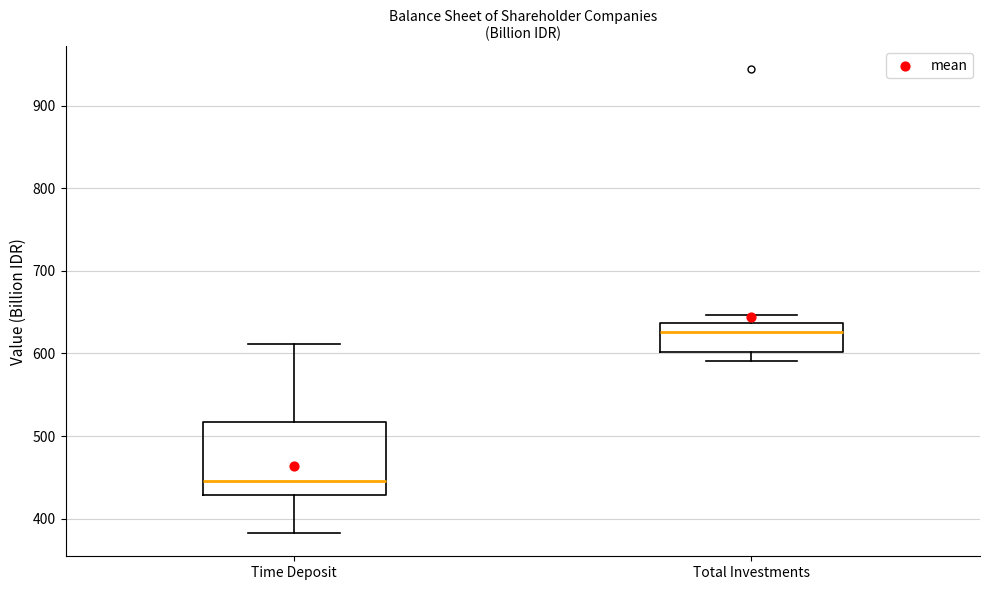

Which box has the lowest median line?

Time Deposit